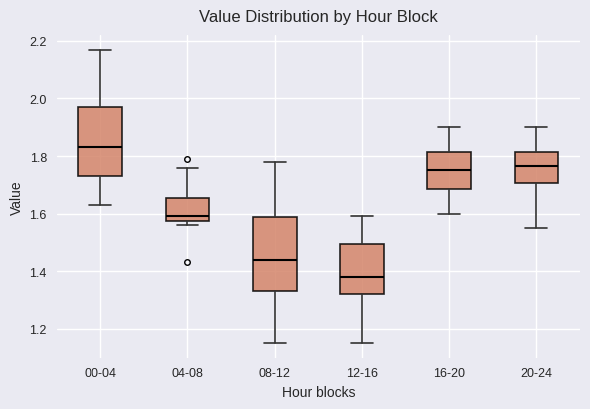

Where does the median line of the box for 12-16 sit on the y-axis? The values are not printed on the chart, so give them approximately, as read against the axis.

1.38